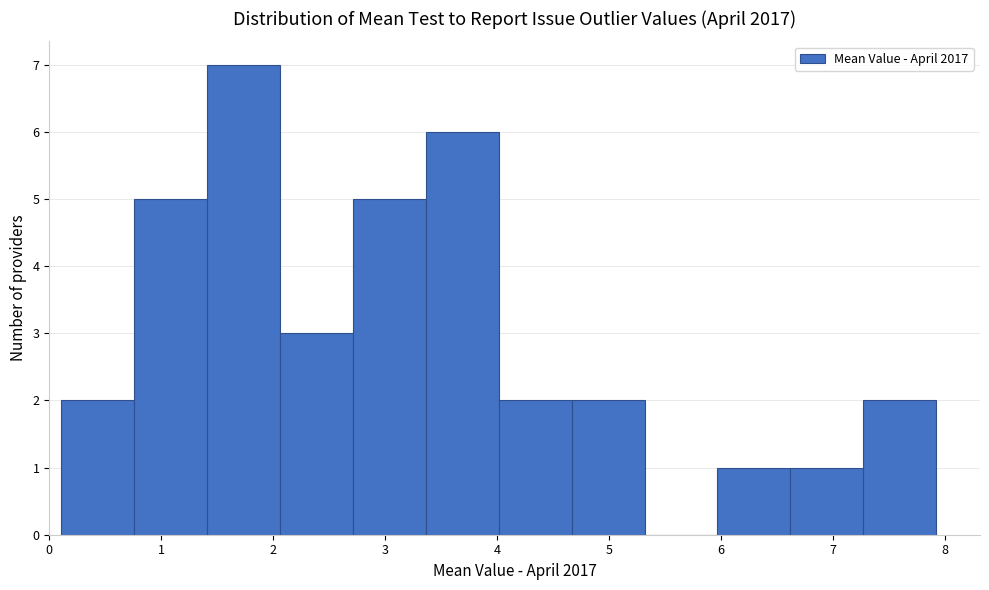

Which range on the x-axis has the tallest bar?

1.4 to 2.1